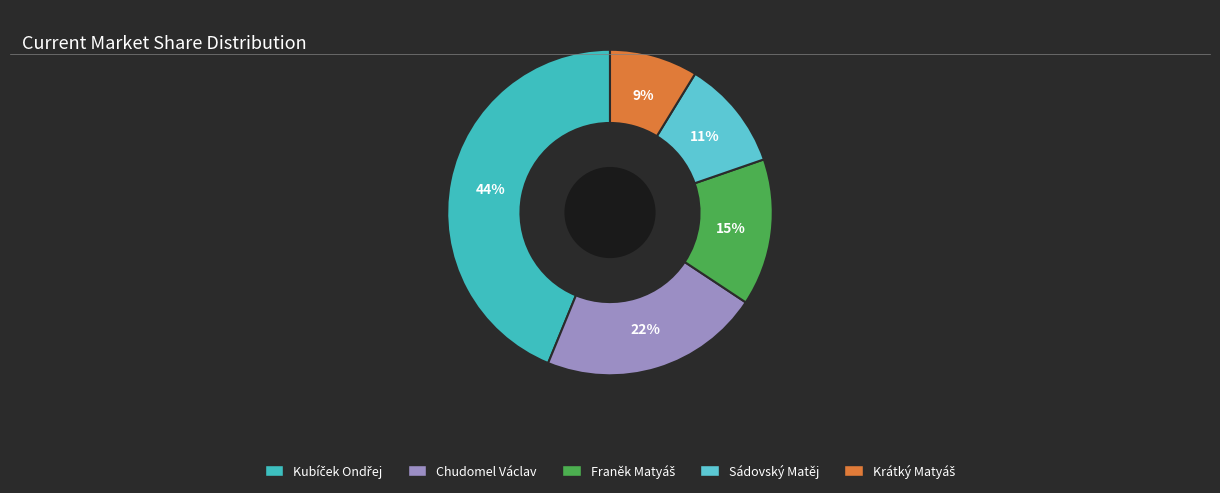

To the nearest percent, what percentage of the pie is Sádovský Matěj?

11%